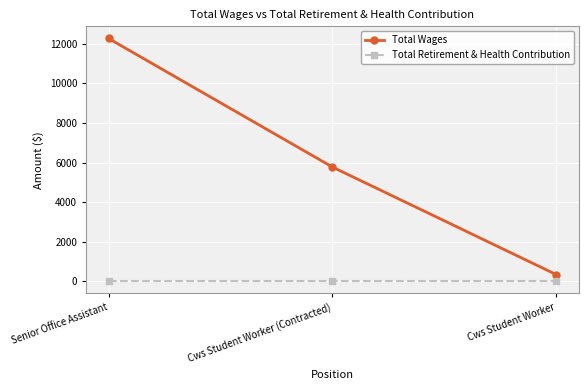

Reading right to left, what are all the values shown in this chart?

Total Wages: 332	5771	12274
Total Retirement & Health Contribution: 0	0	0